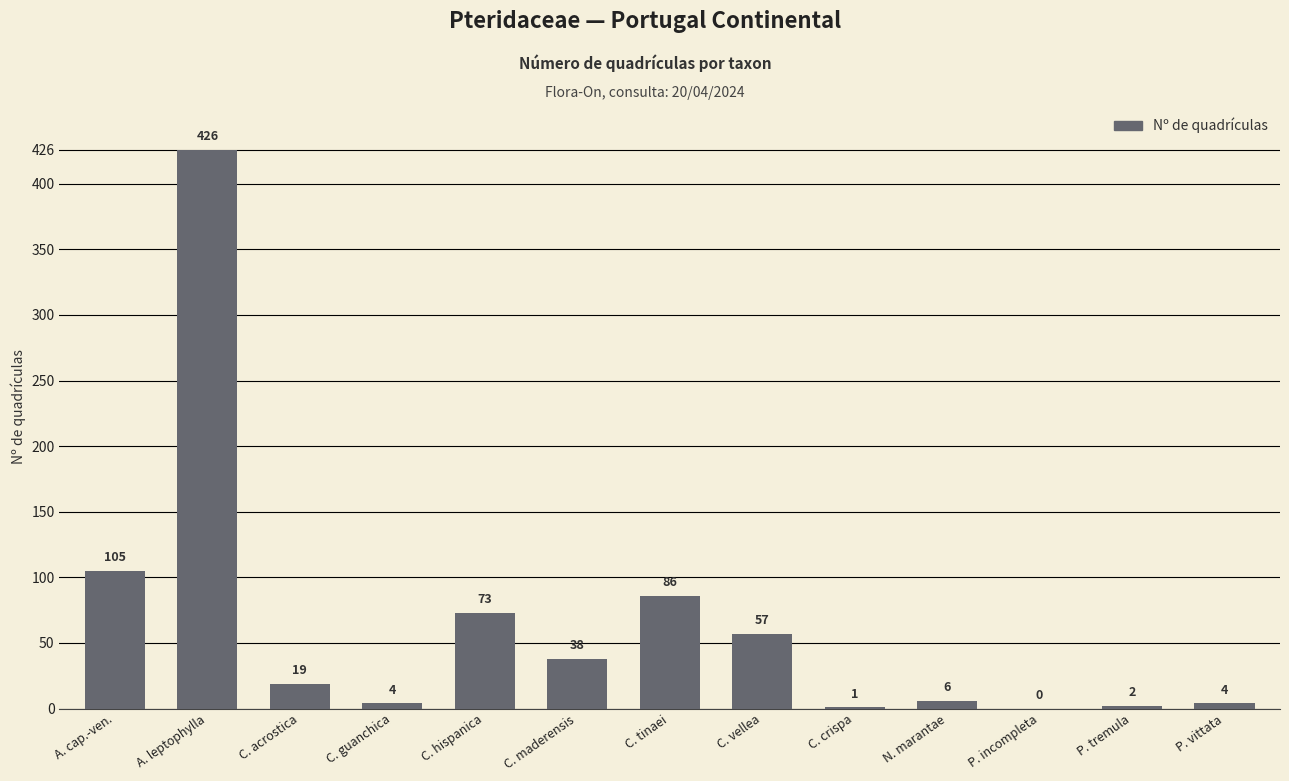

Reading left to right, transcribe all the data shown in this chart.

105	426	19	4	73	38	86	57	1	6	0	2	4